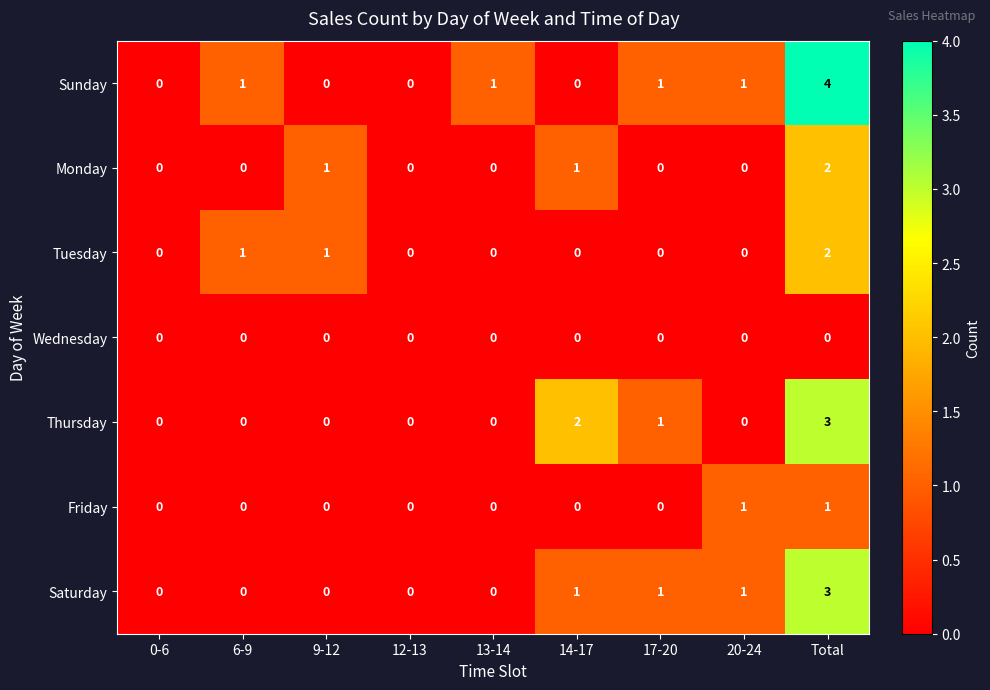

True or false: Tuesday has a value of 1 at 17-20.

False